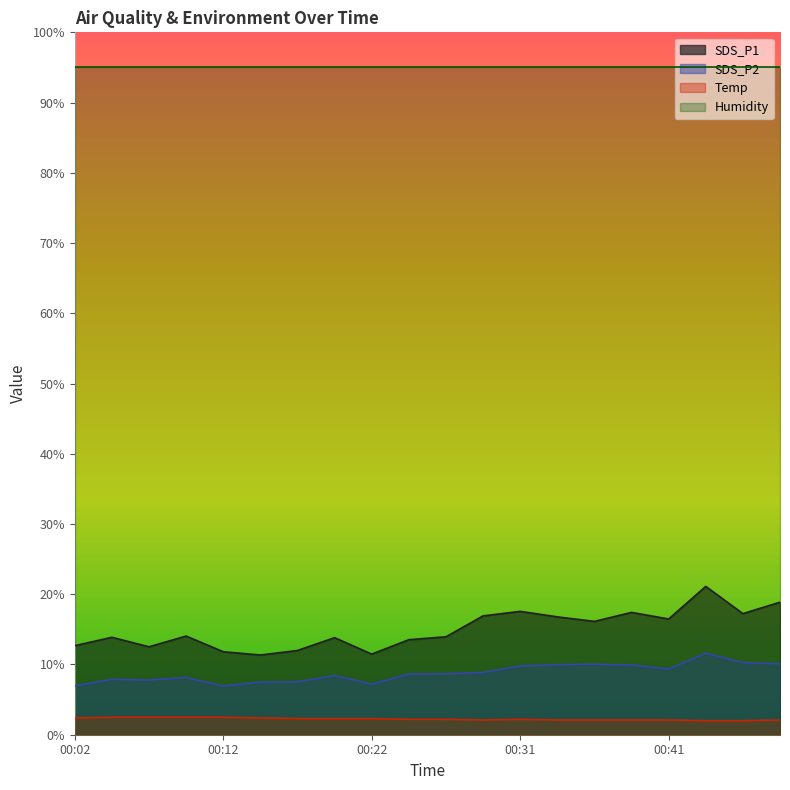

Is the value of SDS_P2 at 00:12 greater than the value of SDS_P1 at 00:14?

No